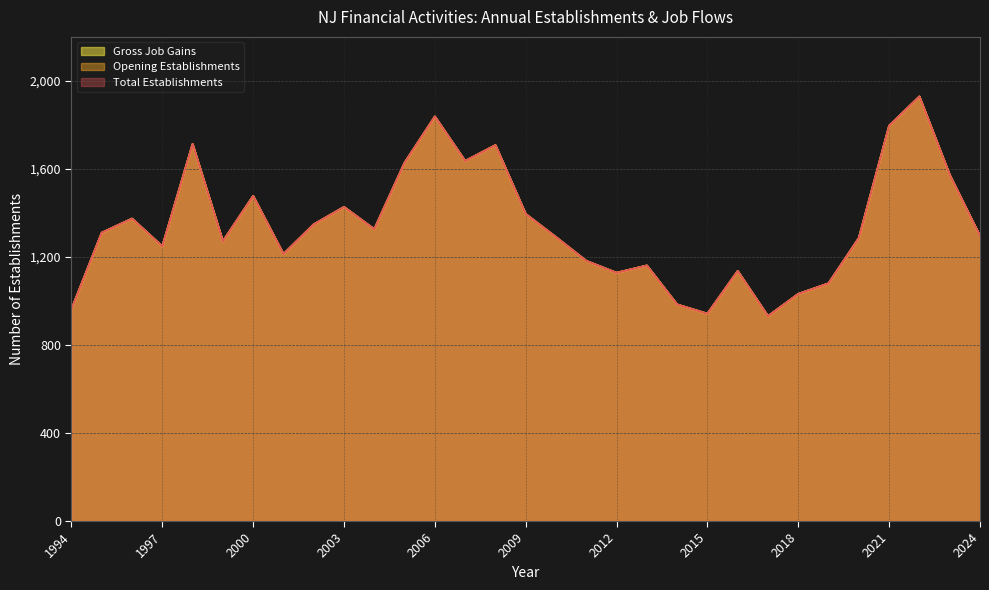

Reading left to right, extract all data points from this chart.

Total Establishments: 1994=962	1995=1310	1996=1374	1997=1248	1998=1713	1999=1271	2000=1477	2001=1213	2002=1348	2003=1427	2004=1326	2005=1628	2006=1838	2007=1636	2008=1708	2009=1395	2010=1290	2011=1182	2012=1128	2013=1161	2014=984	2015=942	2016=1136	2017=931	2018=1032	2019=1080	2020=1286	2021=1796	2022=1929	2023=1573	2024=1295
Opening Establishments: 1994=962	1995=1310	1996=1374	1997=1248	1998=1713	1999=1271	2000=1477	2001=1213	2002=1348	2003=1427	2004=1326	2005=1628	2006=1838	2007=1636	2008=1708	2009=1395	2010=1290	2011=1182	2012=1128	2013=1161	2014=984	2015=942	2016=1136	2017=931	2018=1032	2019=1080	2020=1286	2021=1796	2022=1929	2023=1573	2024=1295
Gross Job Gains: 1994=962	1995=1310	1996=1374	1997=1248	1998=1713	1999=1271	2000=1477	2001=1213	2002=1348	2003=1427	2004=1326	2005=1628	2006=1838	2007=1636	2008=1708	2009=1395	2010=1290	2011=1182	2012=1128	2013=1161	2014=984	2015=942	2016=1136	2017=931	2018=1032	2019=1080	2020=1286	2021=1796	2022=1929	2023=1573	2024=1295